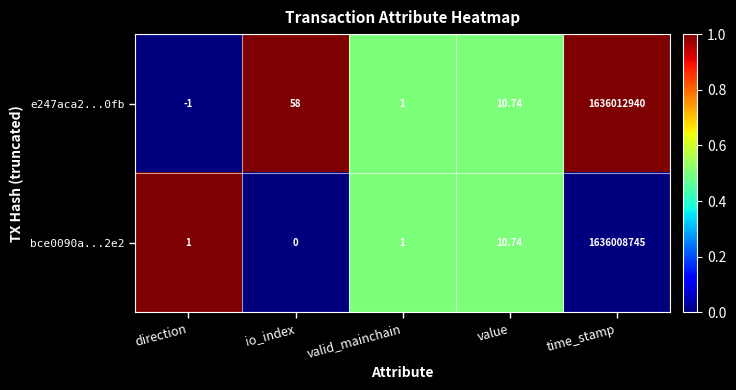

Rank the categories by e247aca2...0fb value from highest to lowest.

time_stamp, io_index, value, valid_mainchain, direction